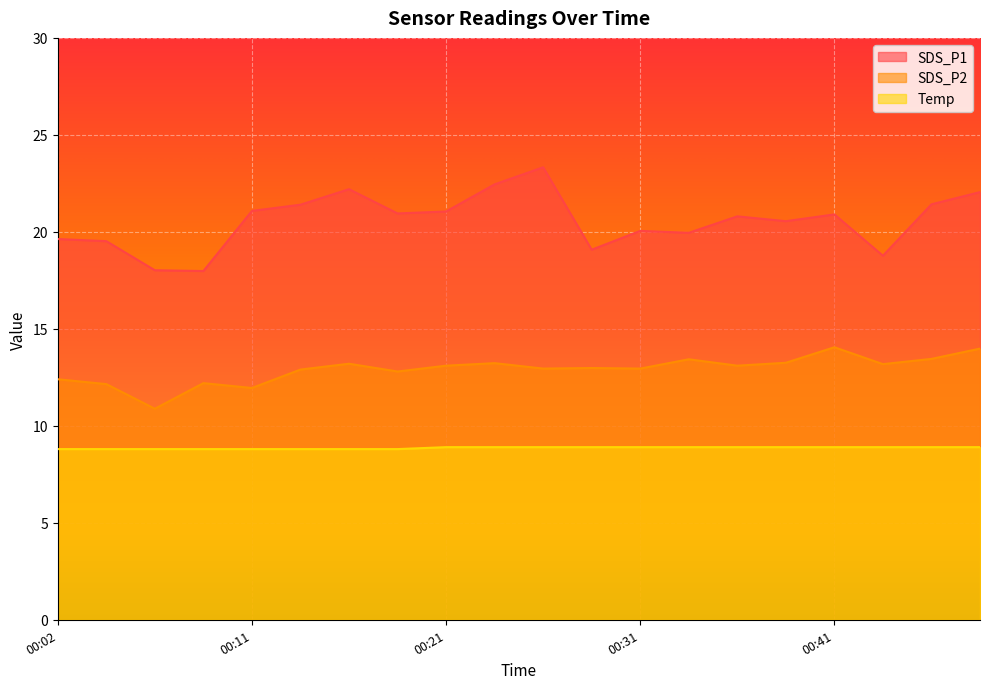

Is the value of Temp at 00:09 greater than the value of SDS_P1 at 00:24?

No